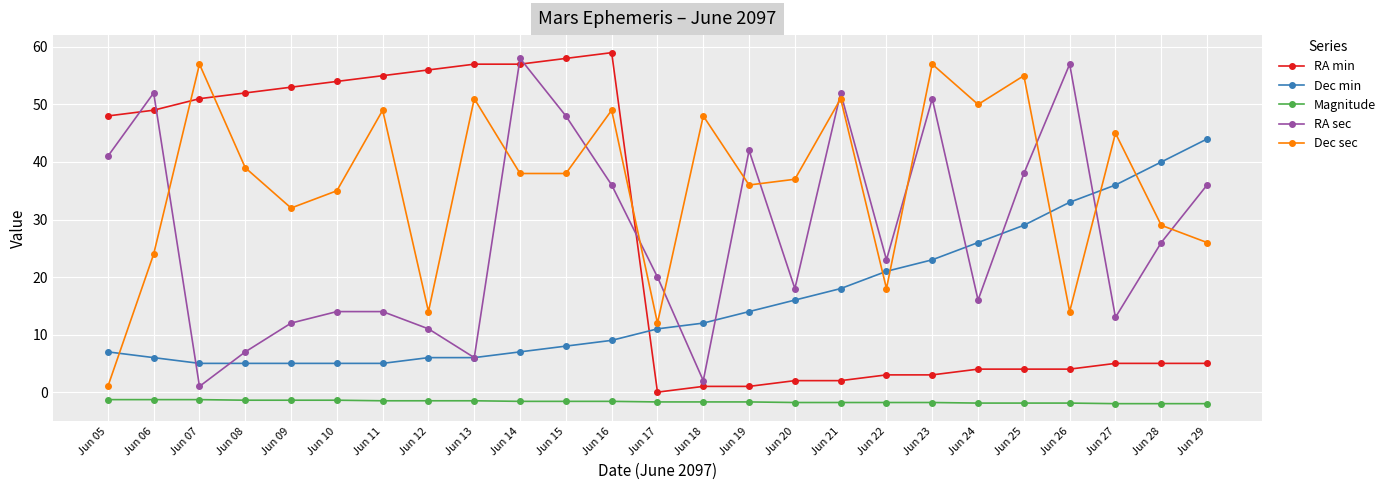

What is the difference between the highest and lowest values at Jun 17?

21.7